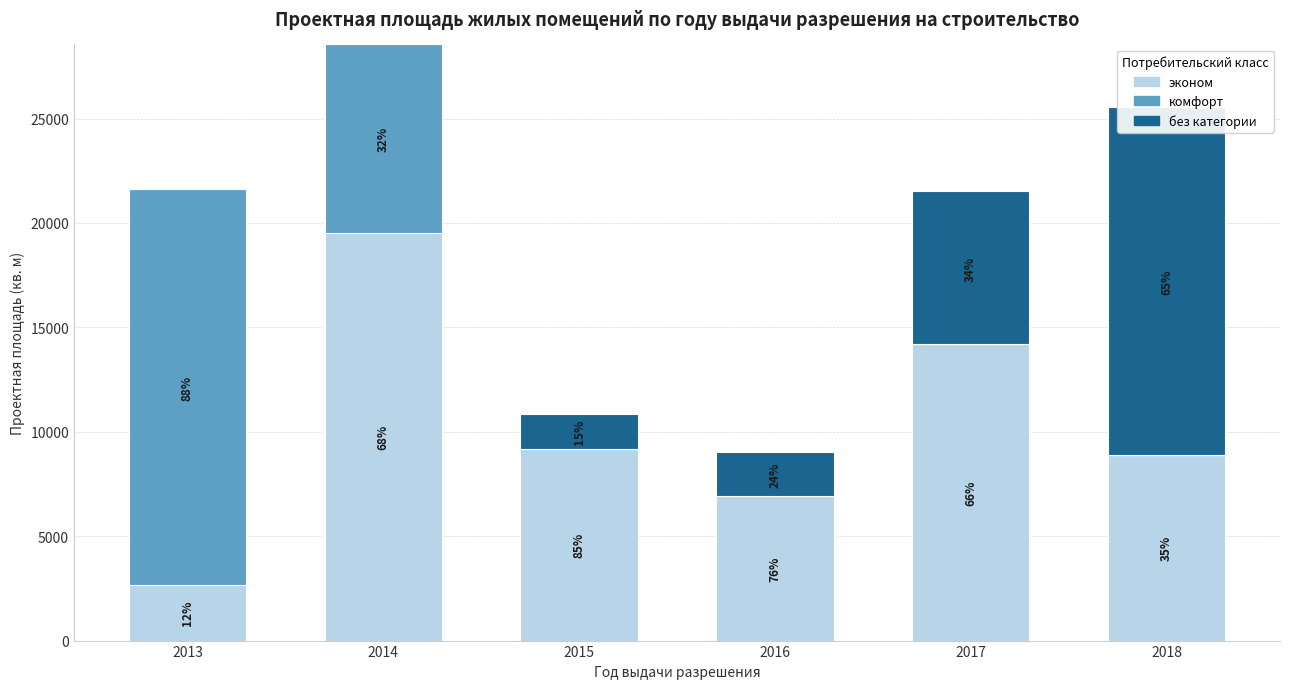

Which category has the highest value in the комфорт series?

2013